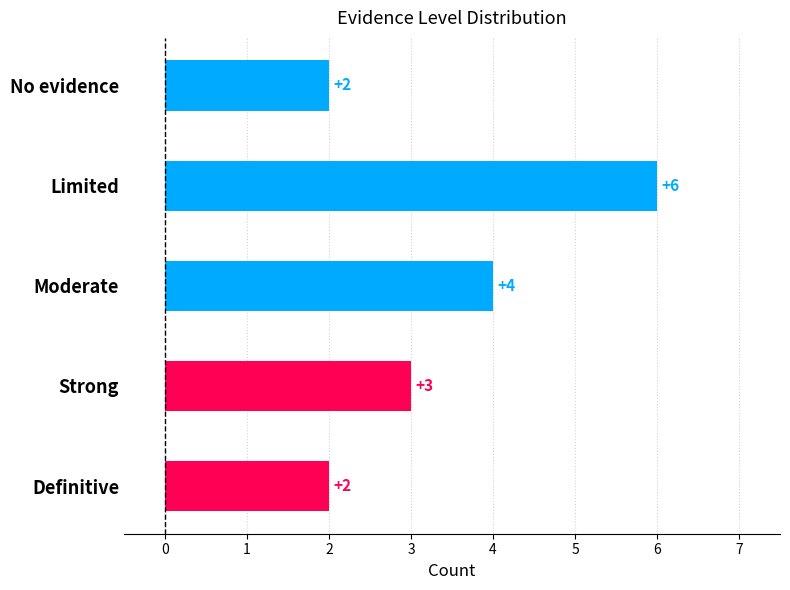

What is the minimum value shown in the chart?

2